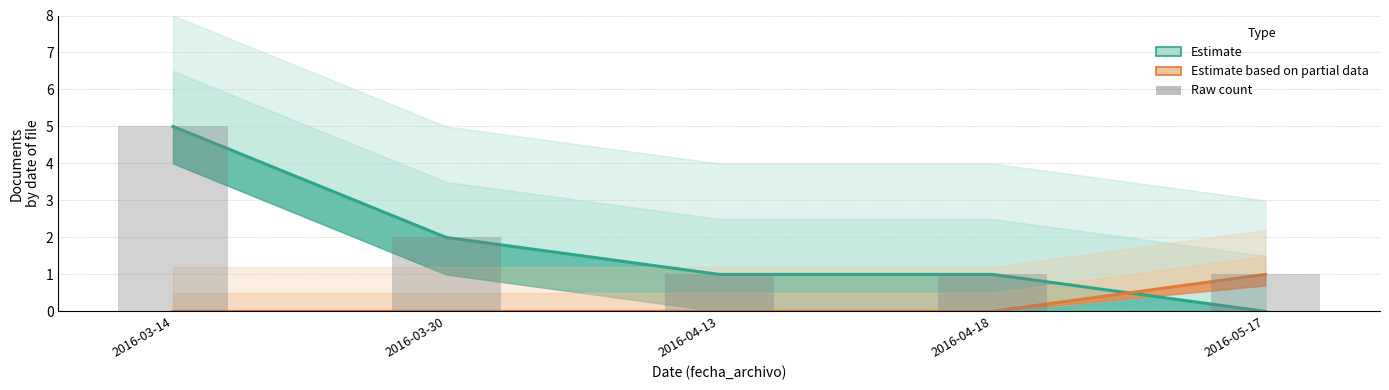

Reading left to right, what are all the values shown in this chart?

Estimate (adjudicacion): 2016-03-14=5	2016-03-30=2	2016-04-13=1	2016-04-18=1	2016-05-17=0
Estimate based on partial data (contrato): 2016-03-14=0	2016-03-30=0	2016-04-13=0	2016-04-18=0	2016-05-17=1